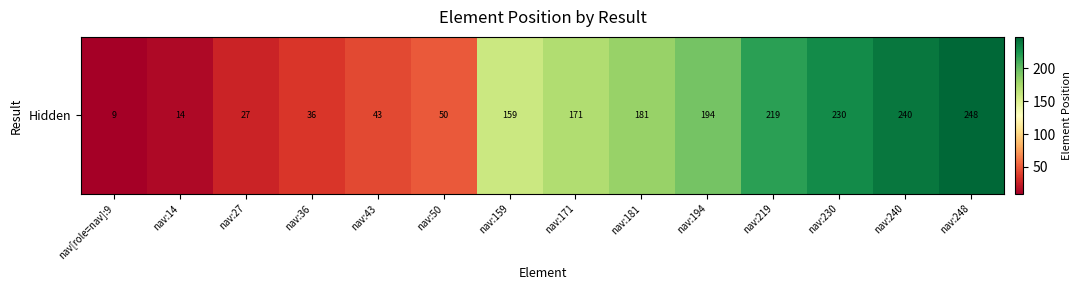

Reading left to right, what are all the values shown in this chart?

nav[role=nav]:9=9	nav:14=14	nav:27=27	nav:36=36	nav:43=43	nav:50=50	nav:159=159	nav:171=171	nav:181=181	nav:194=194	nav:219=219	nav:230=230	nav:240=240	nav:248=248